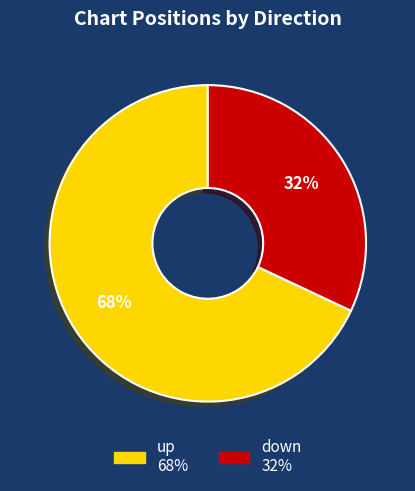

Which has a higher value, down or up?

up